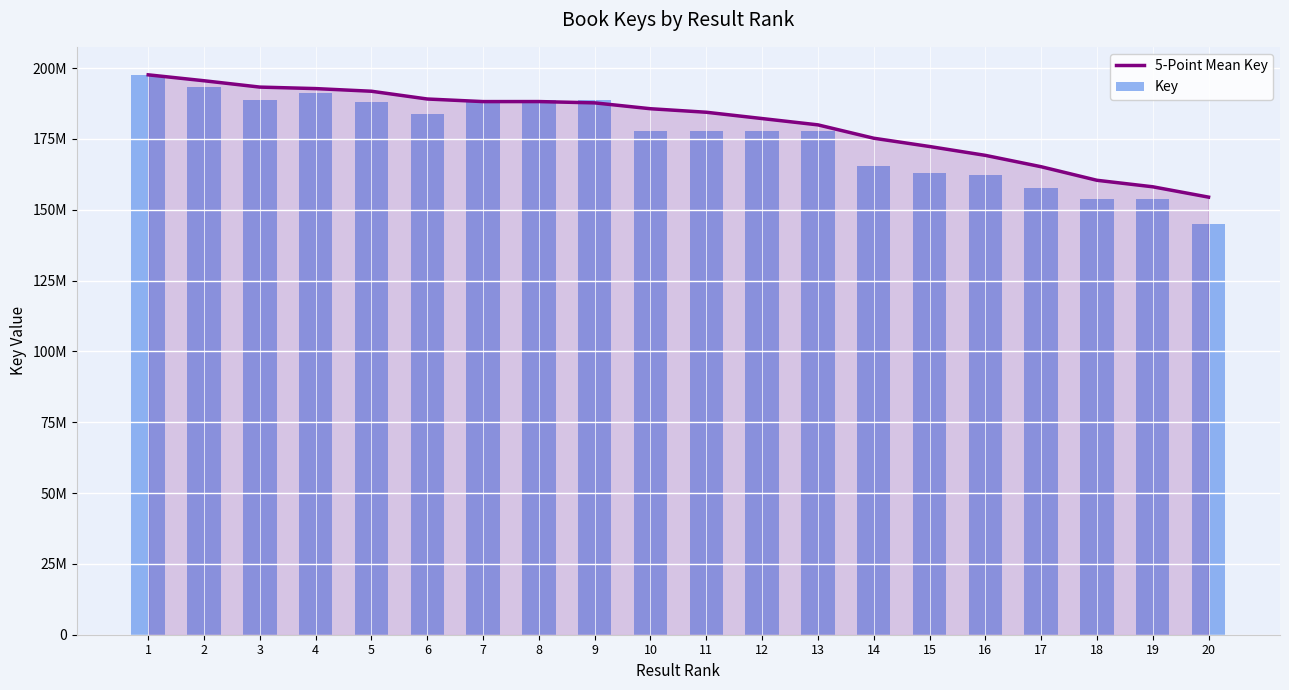

At how many categories does at least one series exceed 184244193?

11